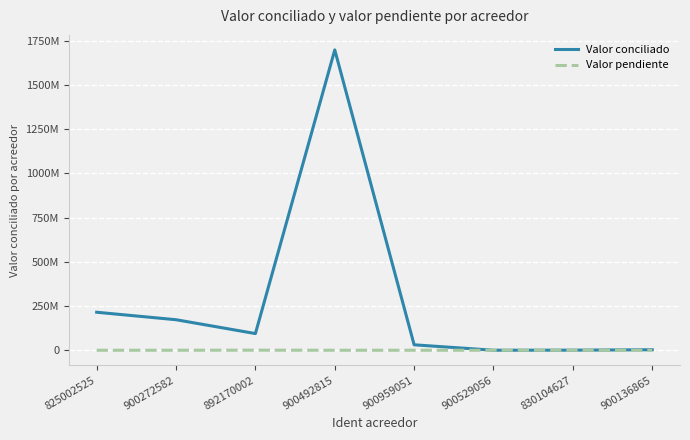

True or false: Valor conciliado and Valor pendiente cross at least once.

False